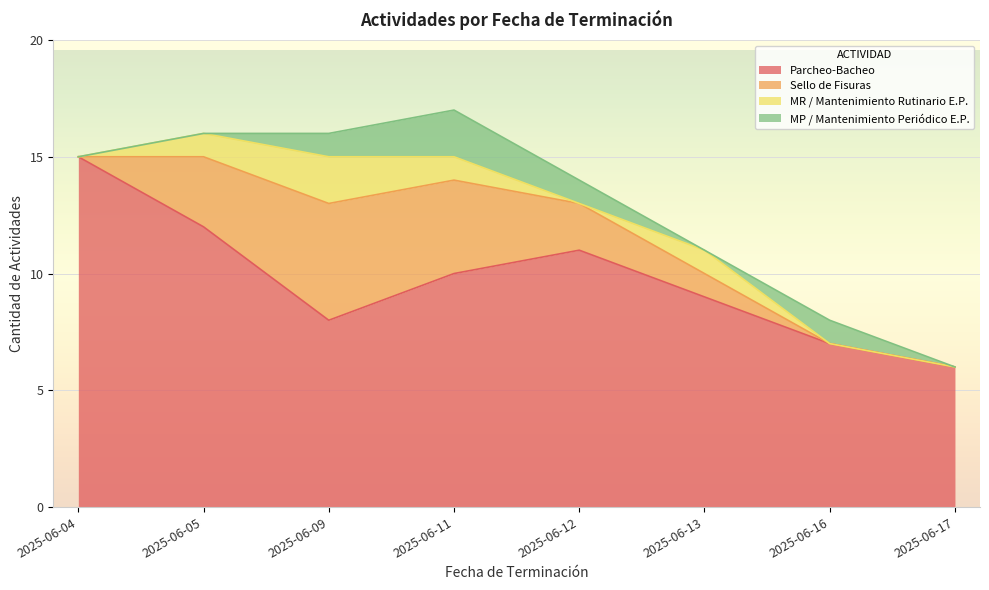

At how many categories does at least one series exceed 4?

8